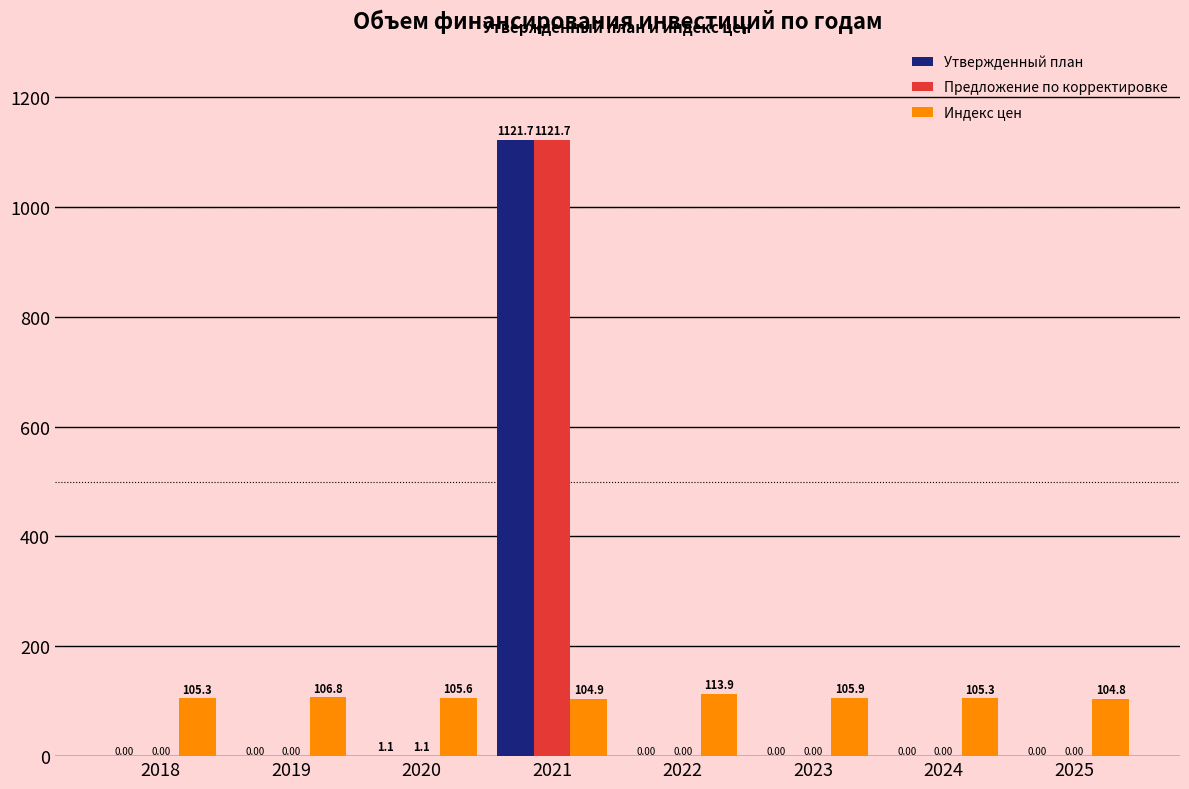

Which series changed the most between 2018 and 2019?

Индекс цен